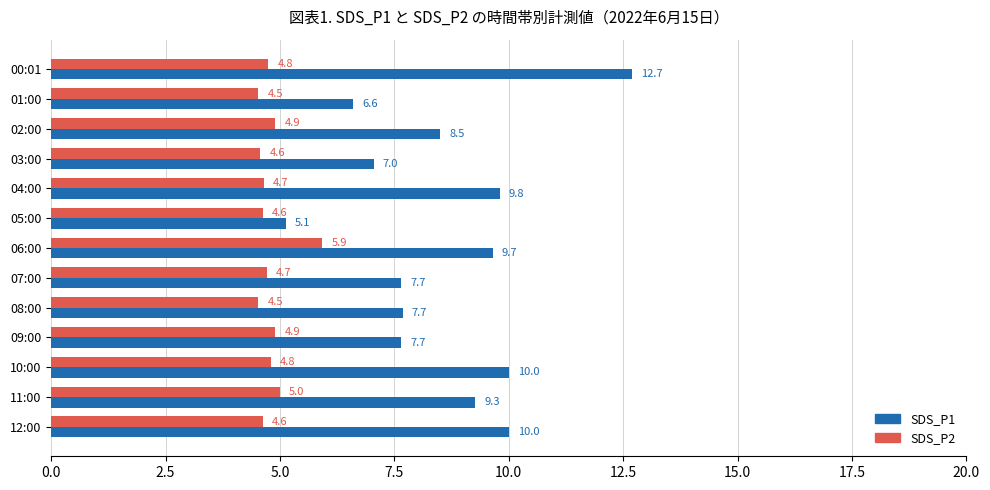

Where is SDS_P2 nearest to the value 5?

11:00